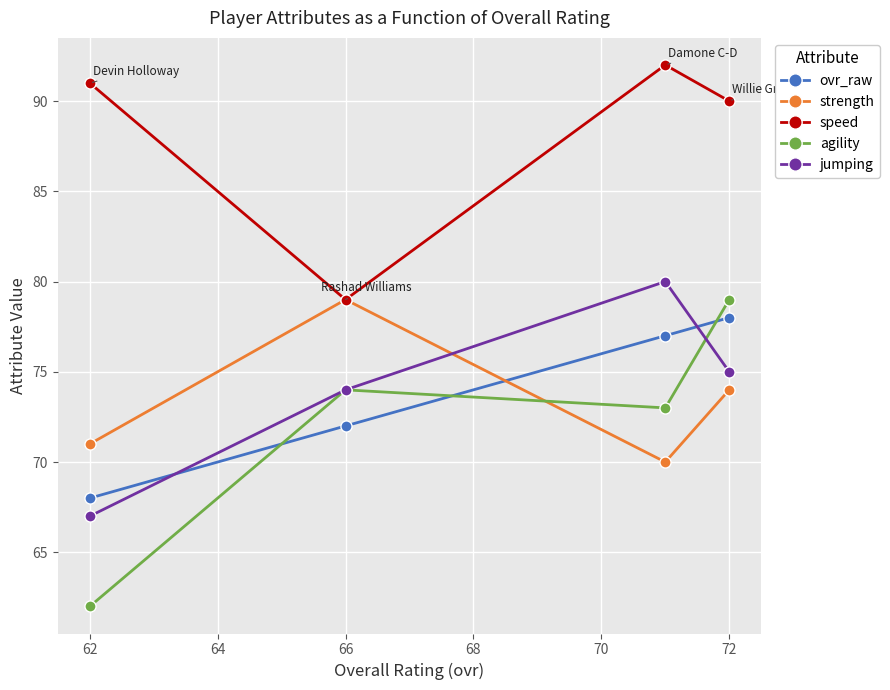

Which series has the largest total across all categories?

speed